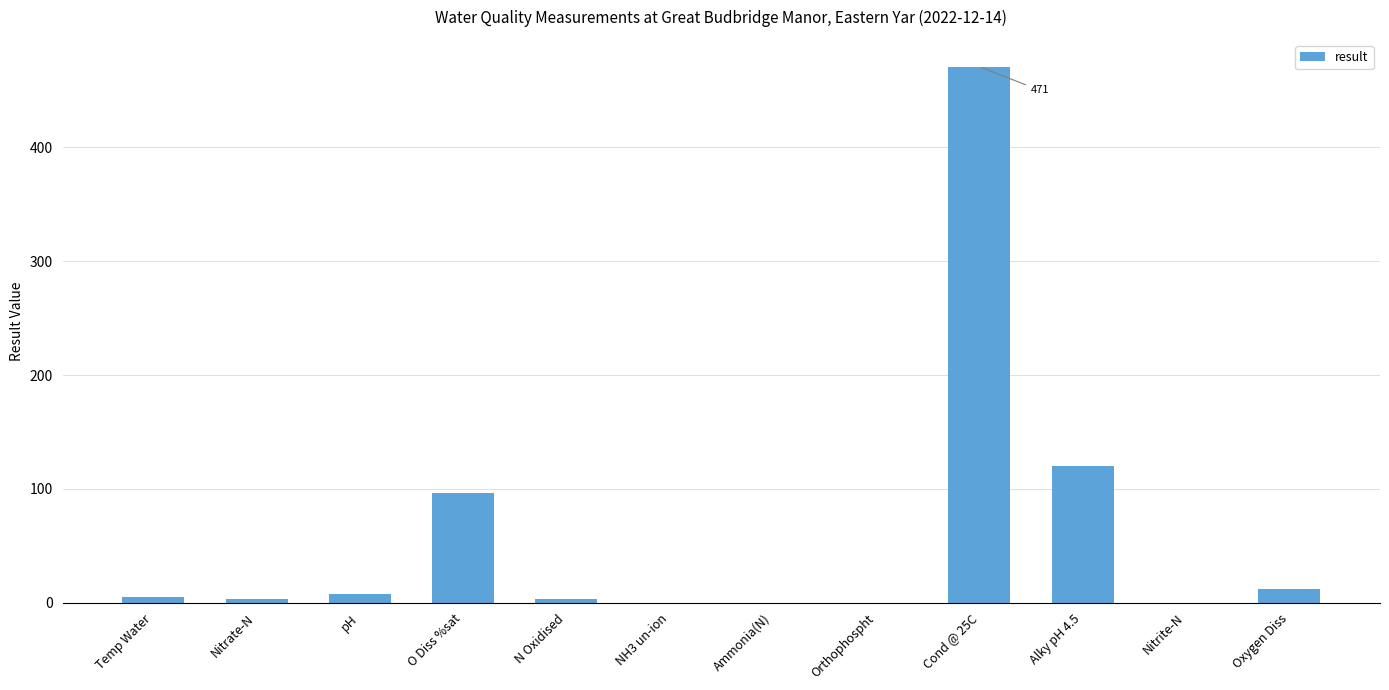

Where is the data nearest to the value 235?

Alky pH 4.5